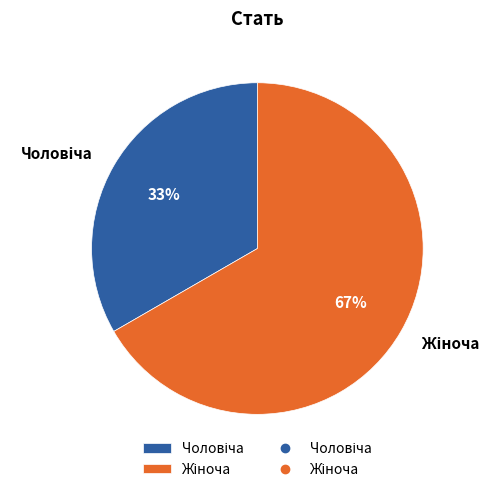

How many slices are in this pie chart?

2